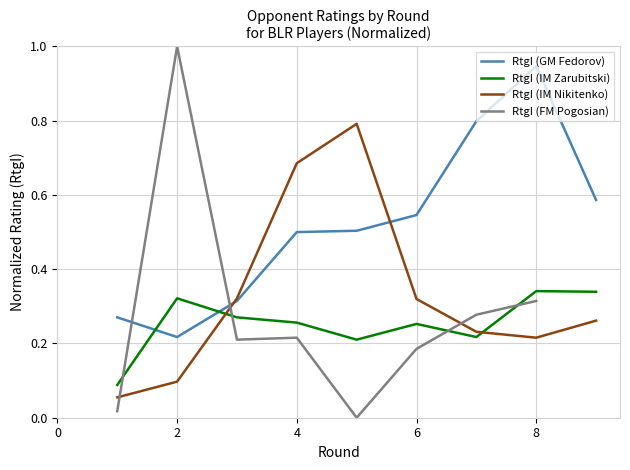

Where is the first local minimum for RtgI (IM Zarubitski)?

5